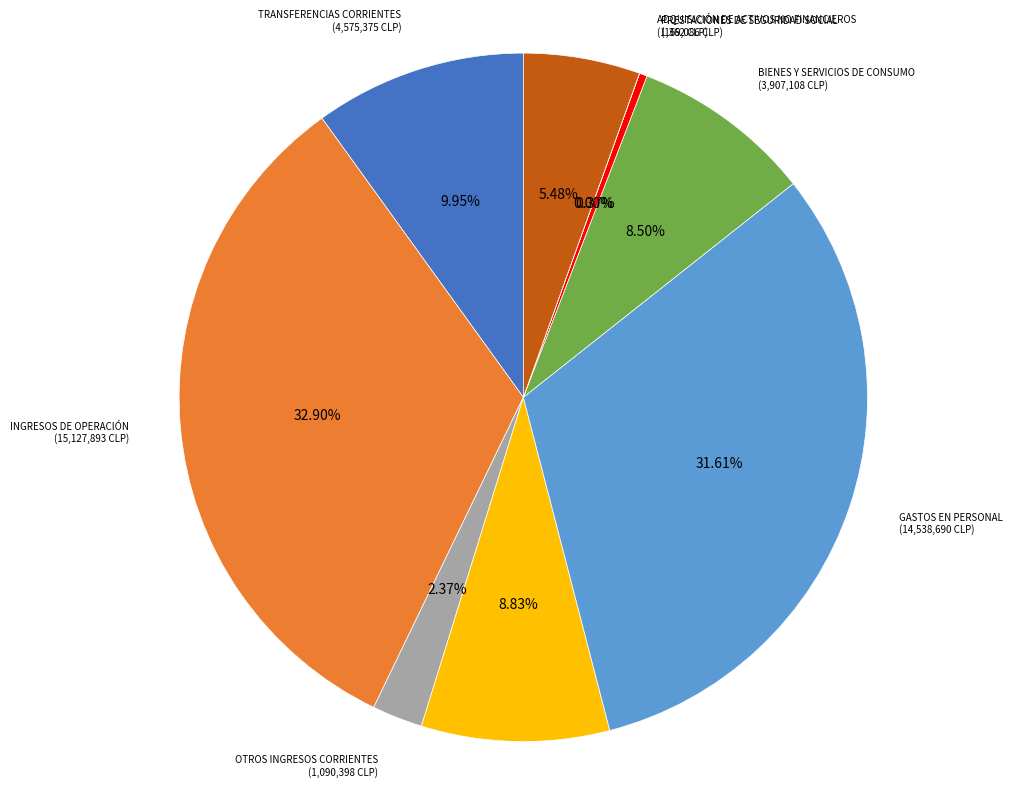

Do OTROS INGRESOS CORRIENTES and INGRESOS DE OPERACIÓN together represent more than half of the pie?

No